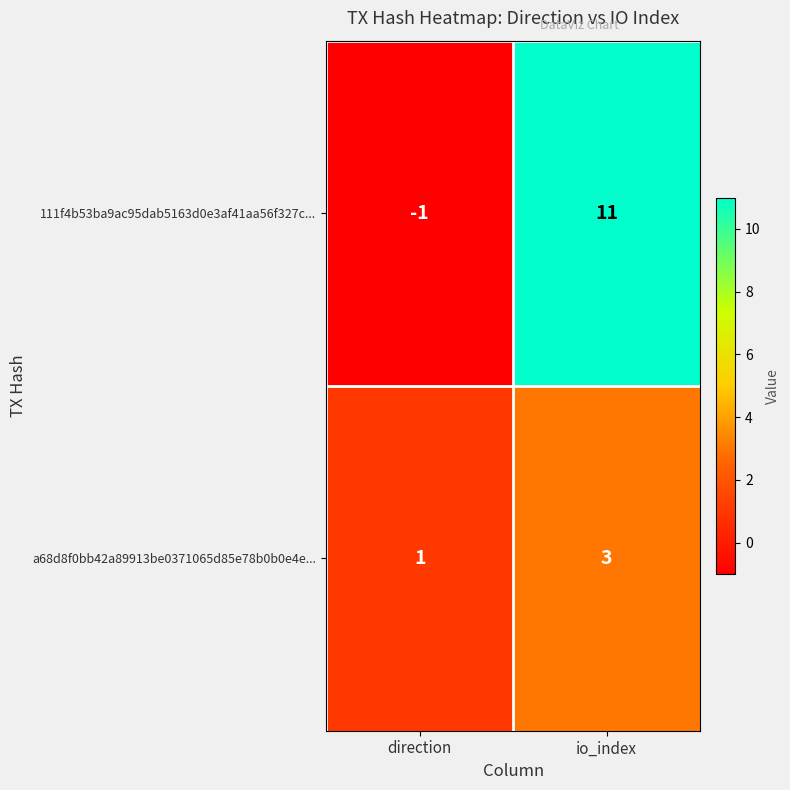

At io_index, list the series in order from smallest to largest.

a68d8f0bb42a89913be0371065d85e78b0b0e4e..., 111f4b53ba9ac95dab5163d0e3af41aa56f327c...